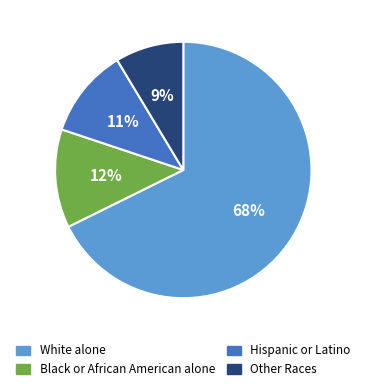

Which category accounts for the majority?

White alone